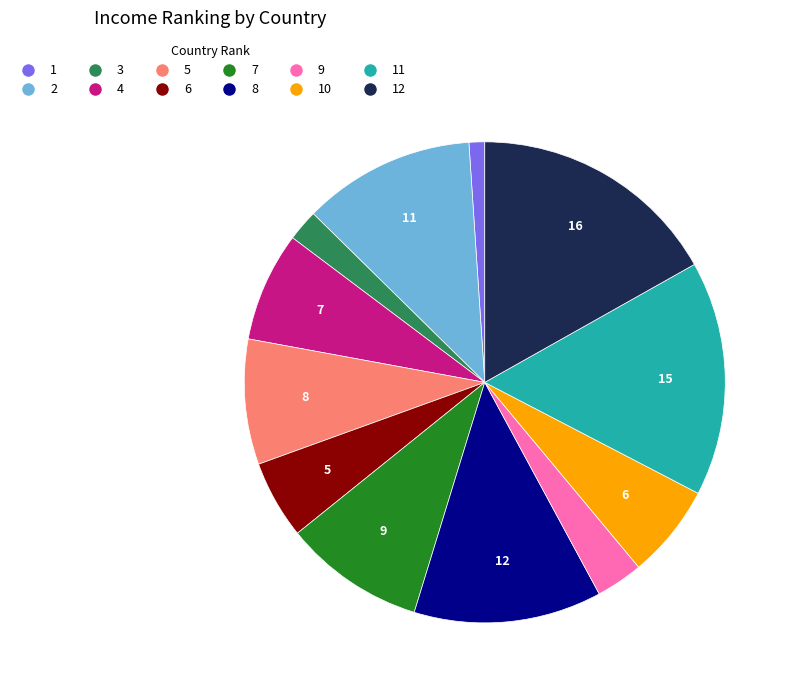

Is there any slice that represents more than half of the pie?

No